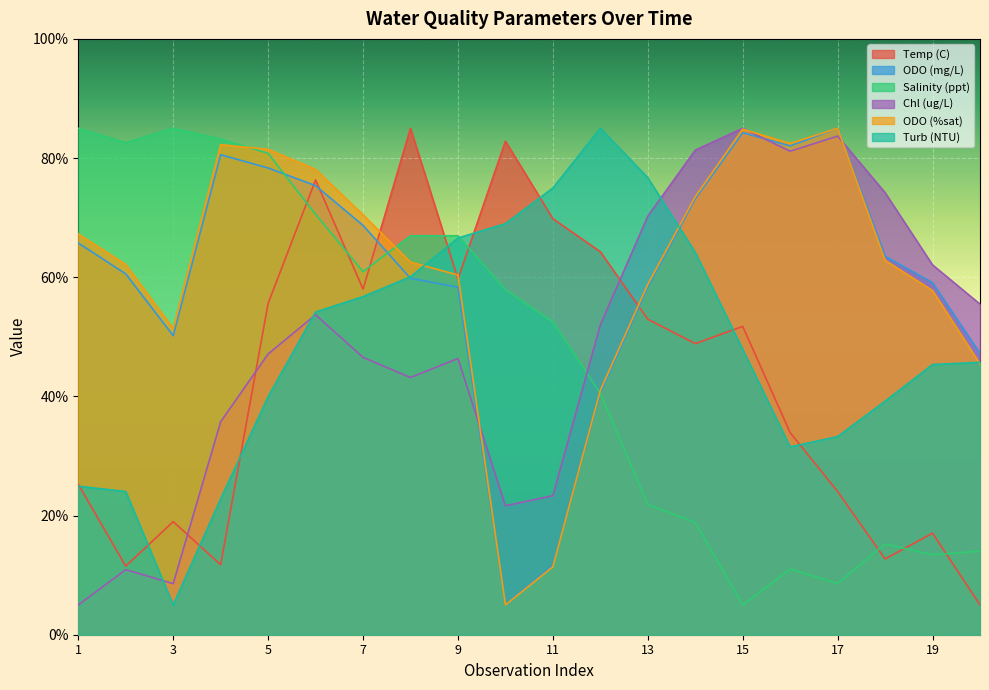

Does the chart display data point markers on the line(s)?

No